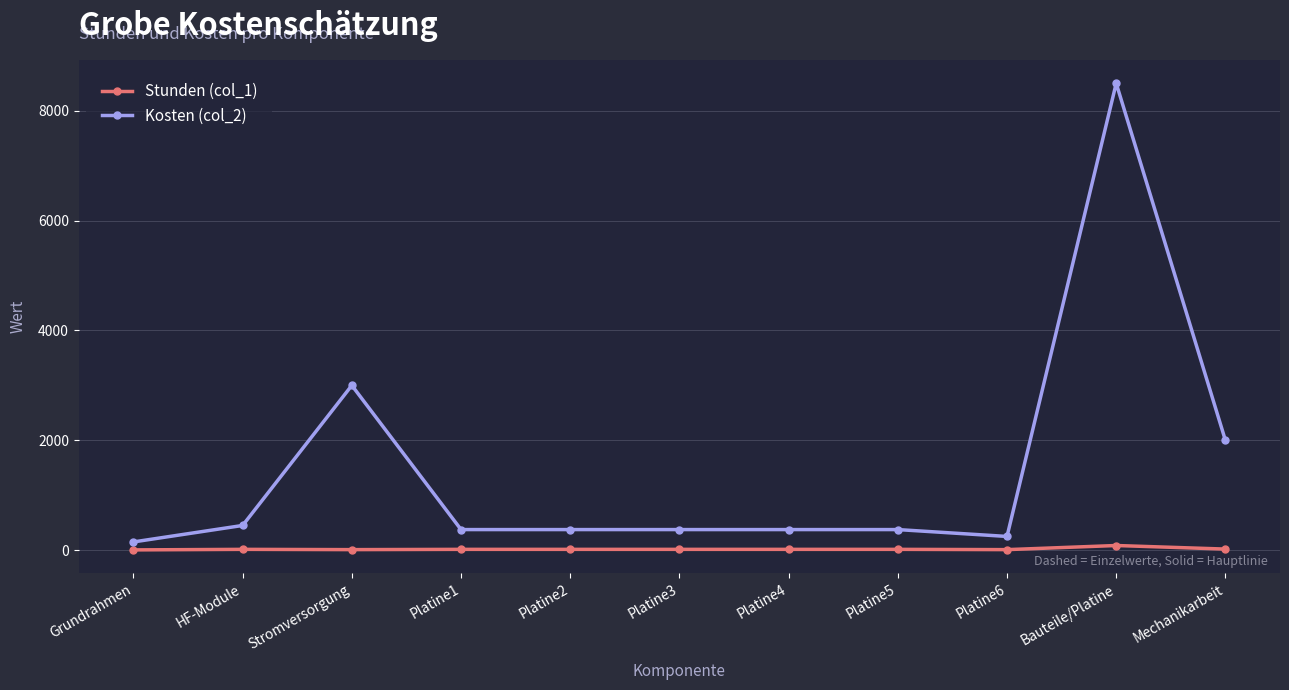

Is the value of Kosten (col_2) at Platine2 greater than the value of Stunden (col_1) at Mechanikarbeit?

Yes